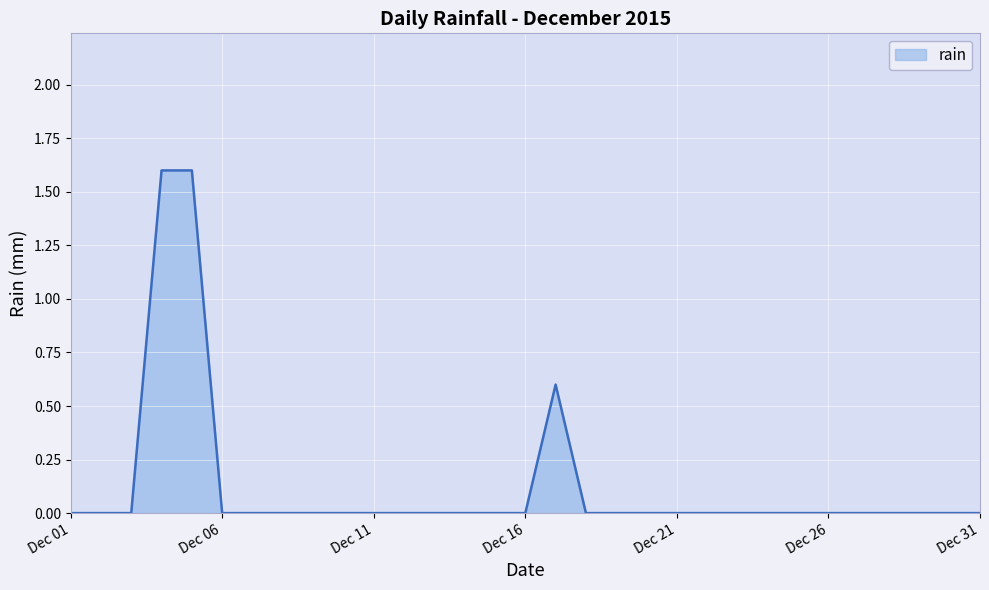

What is the greatest value displayed?

1.6